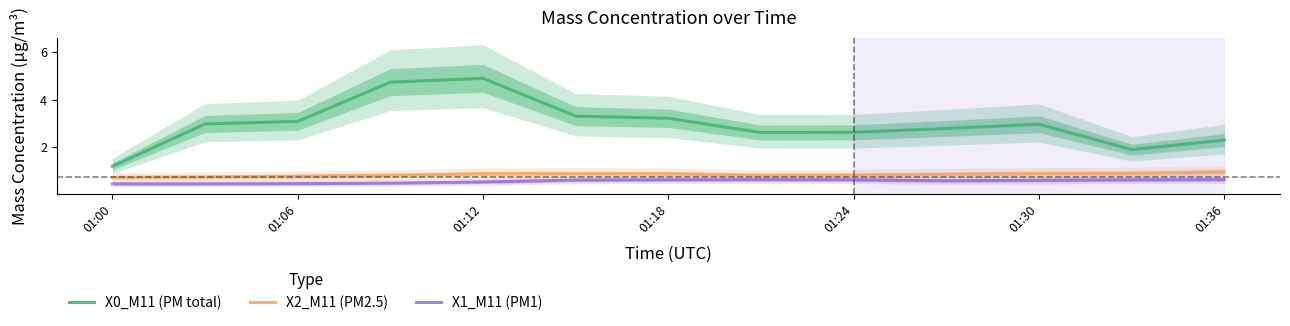

True or false: X0_M11 (PM total) and X1_M11 (PM1) cross at least once.

False